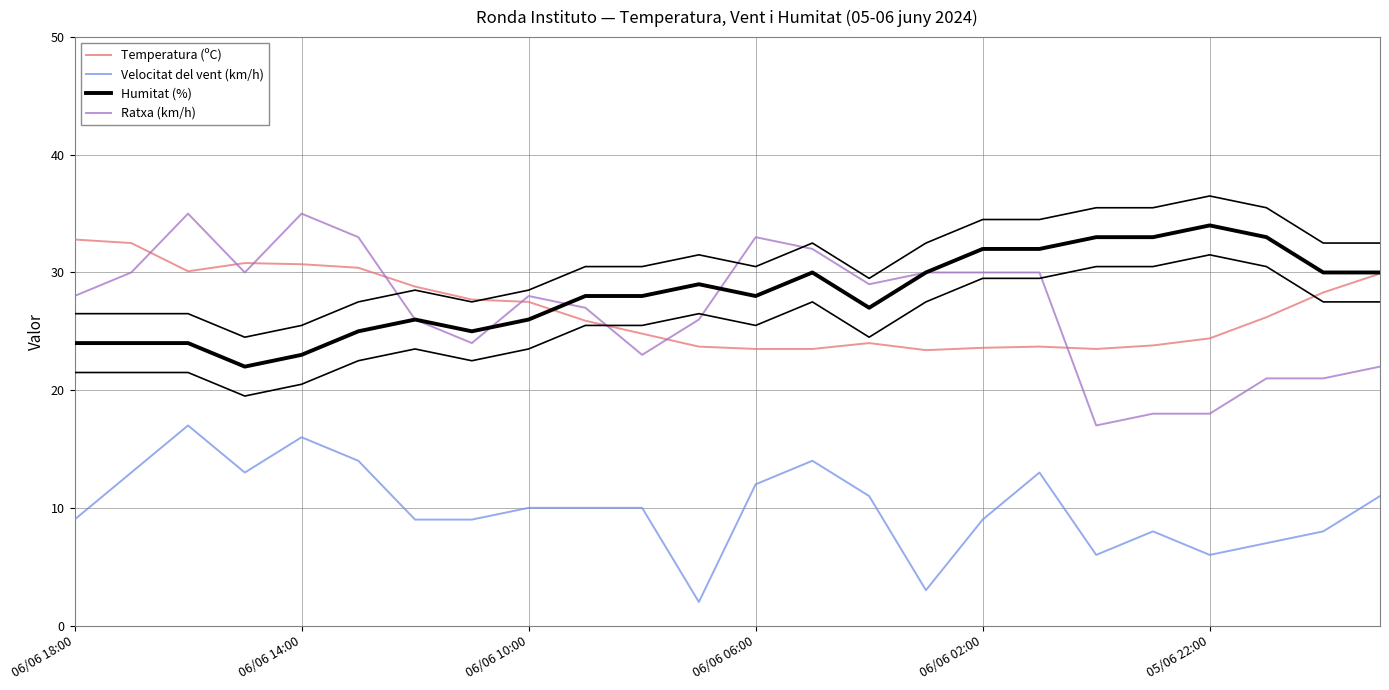

At how many categories does at least one series exceed 14?

24